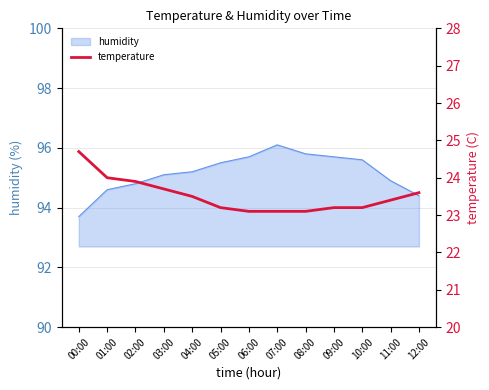

What is the label of the 10th point from the right?

03:00